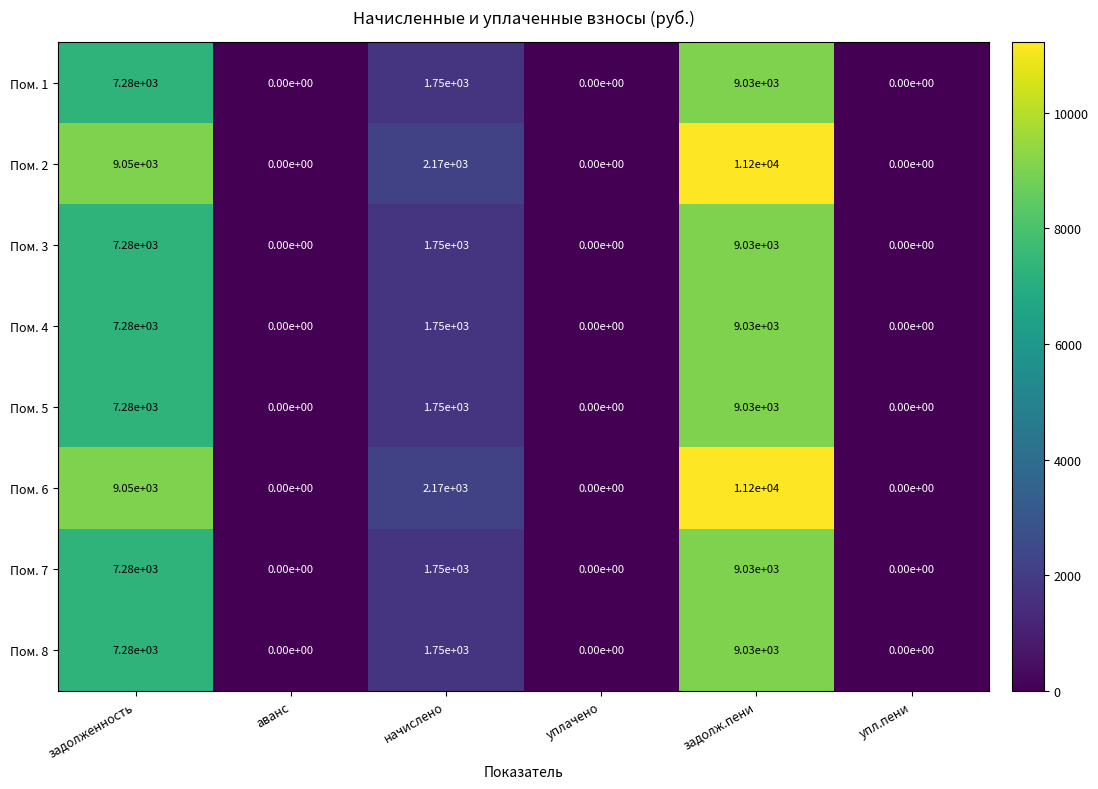

The value of Пом. 8 at уплачено is -4983. True or false?

False